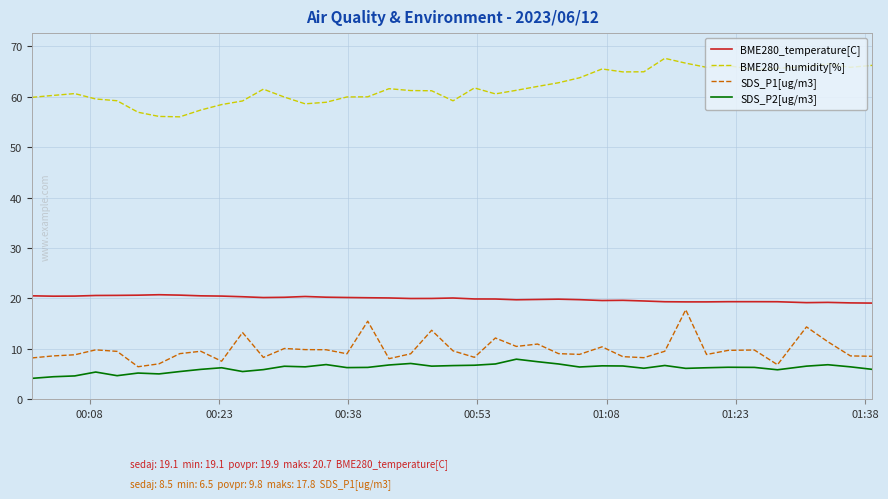

True or false: BME280_temperature[C] and SDS_P2[ug/m3] intersect in this chart.

False